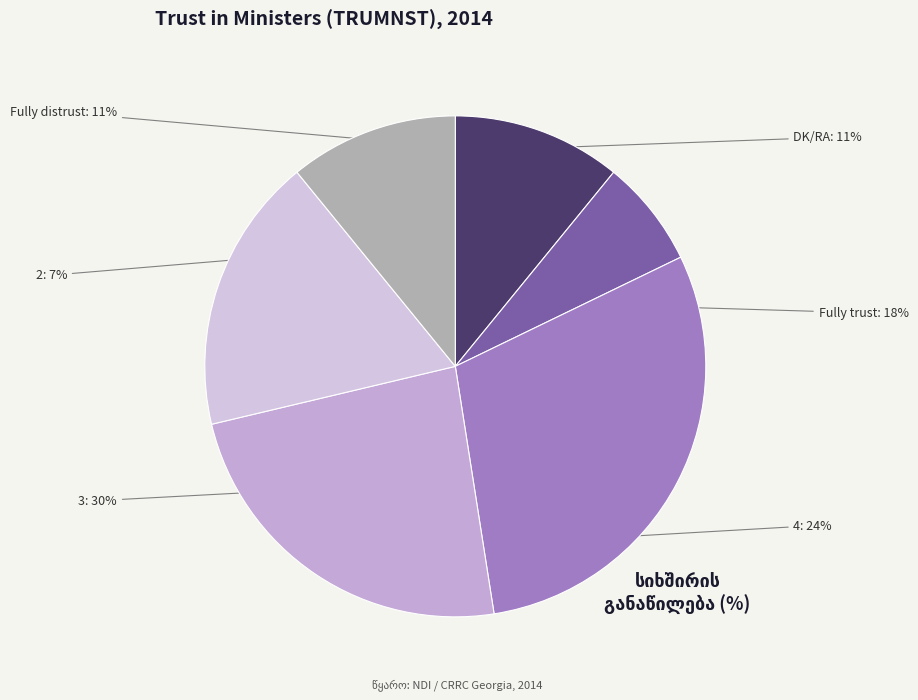

How many segments does this pie chart have?

6